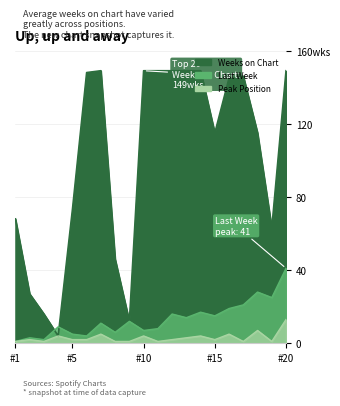

Where is the first local maximum for Last Week?

2